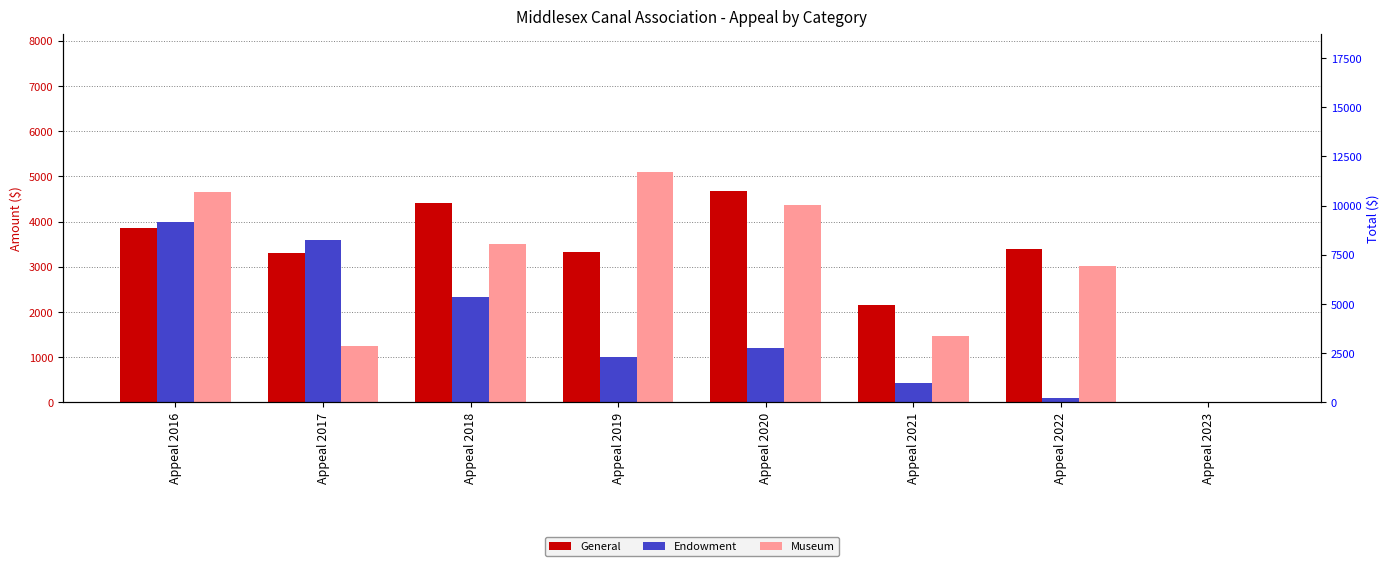

Which series has the largest range (max minus min)?

Museum